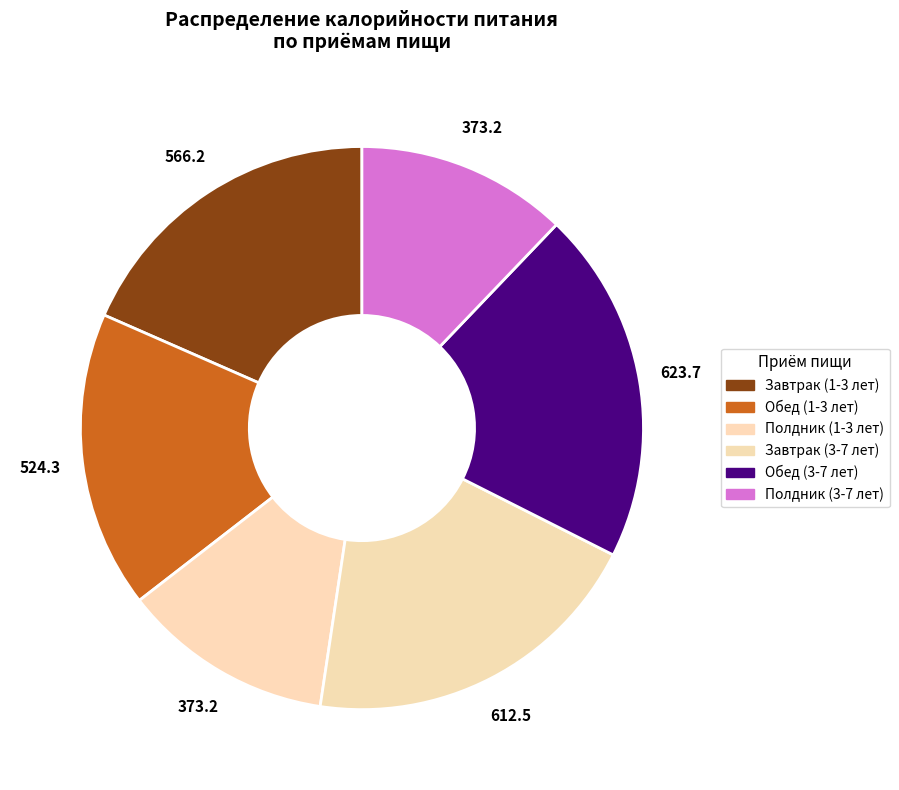

Does any single category account for the majority?

No